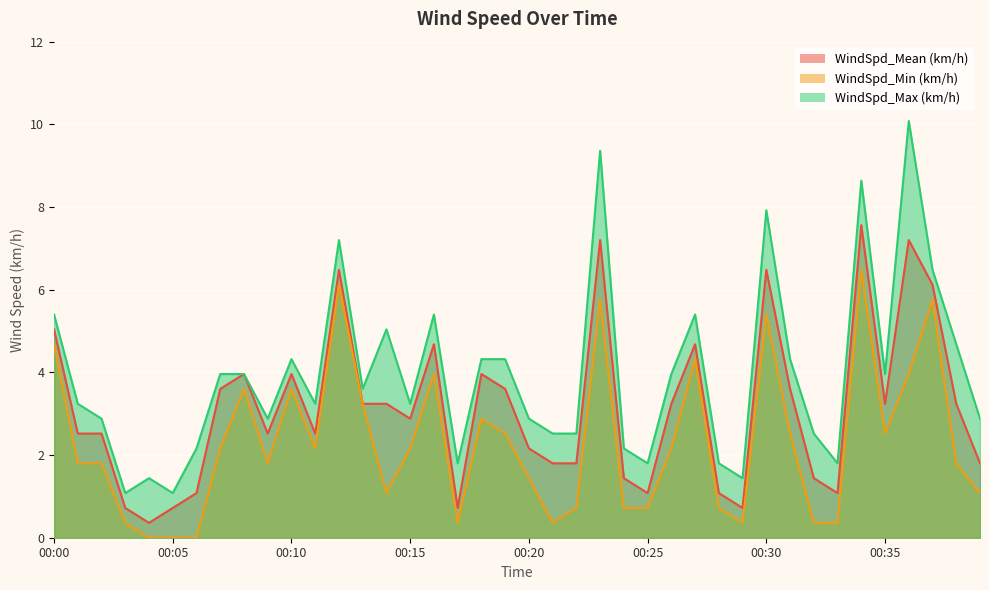

At 00:24, list the series in order from largest to smallest.

WindSpd_Max (km/h), WindSpd_Mean (km/h), WindSpd_Min (km/h)